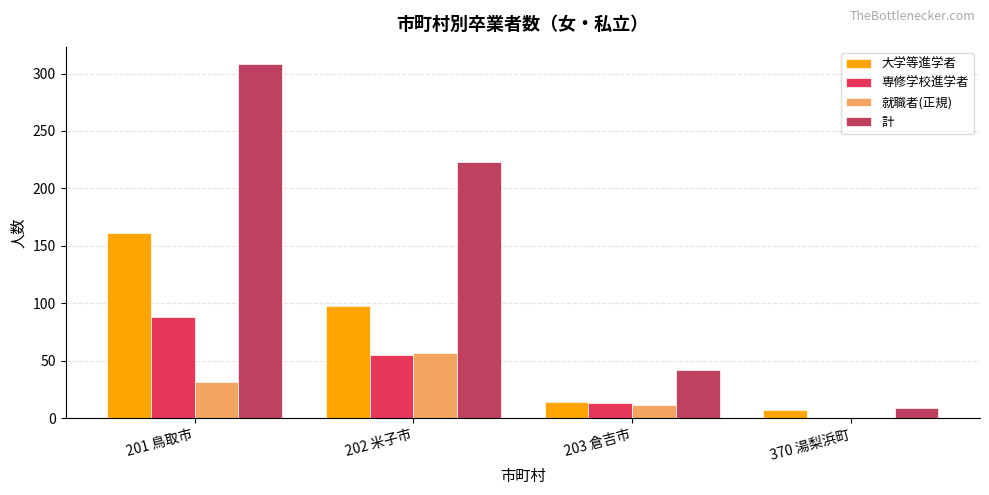

Reading right to left, transcribe all the data shown in this chart.

大学等進学者: 370 湯梨浜町=7	203 倉吉市=14	202 米子市=98	201 鳥取市=161
専修学校進学者: 370 湯梨浜町=0	203 倉吉市=13	202 米子市=55	201 鳥取市=88
就職者(正規): 370 湯梨浜町=0	203 倉吉市=11	202 米子市=57	201 鳥取市=31
計: 370 湯梨浜町=9	203 倉吉市=42	202 米子市=223	201 鳥取市=308